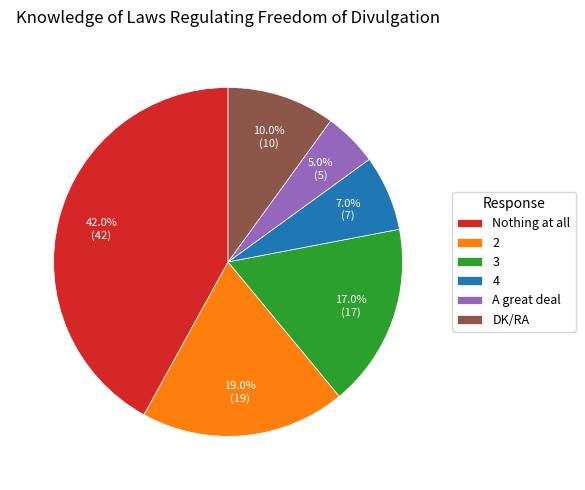

Do 4 and A great deal together represent more than half of the pie?

No